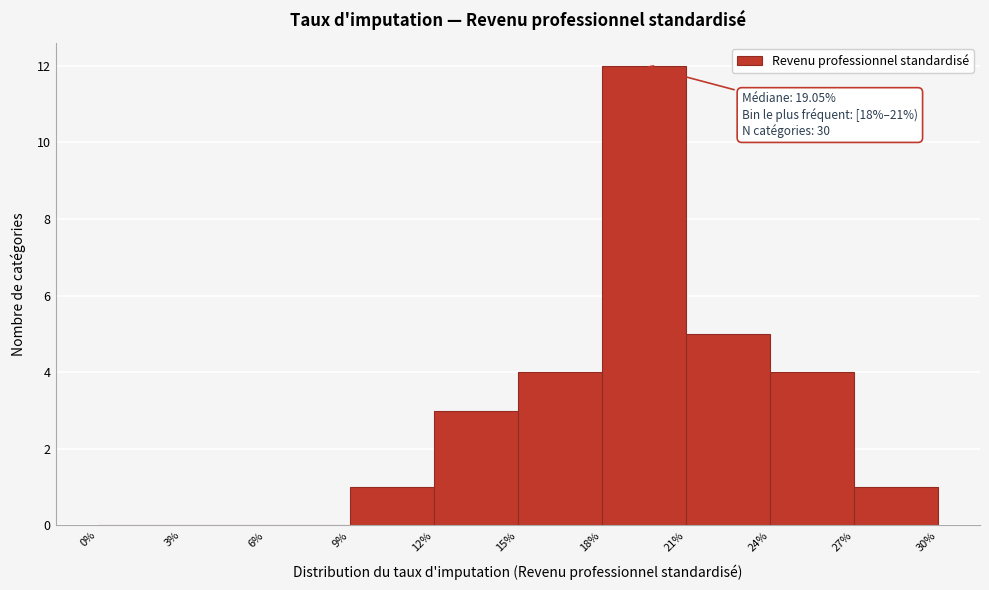

Over which range of the x-axis is the bar tallest?

18% to 21%